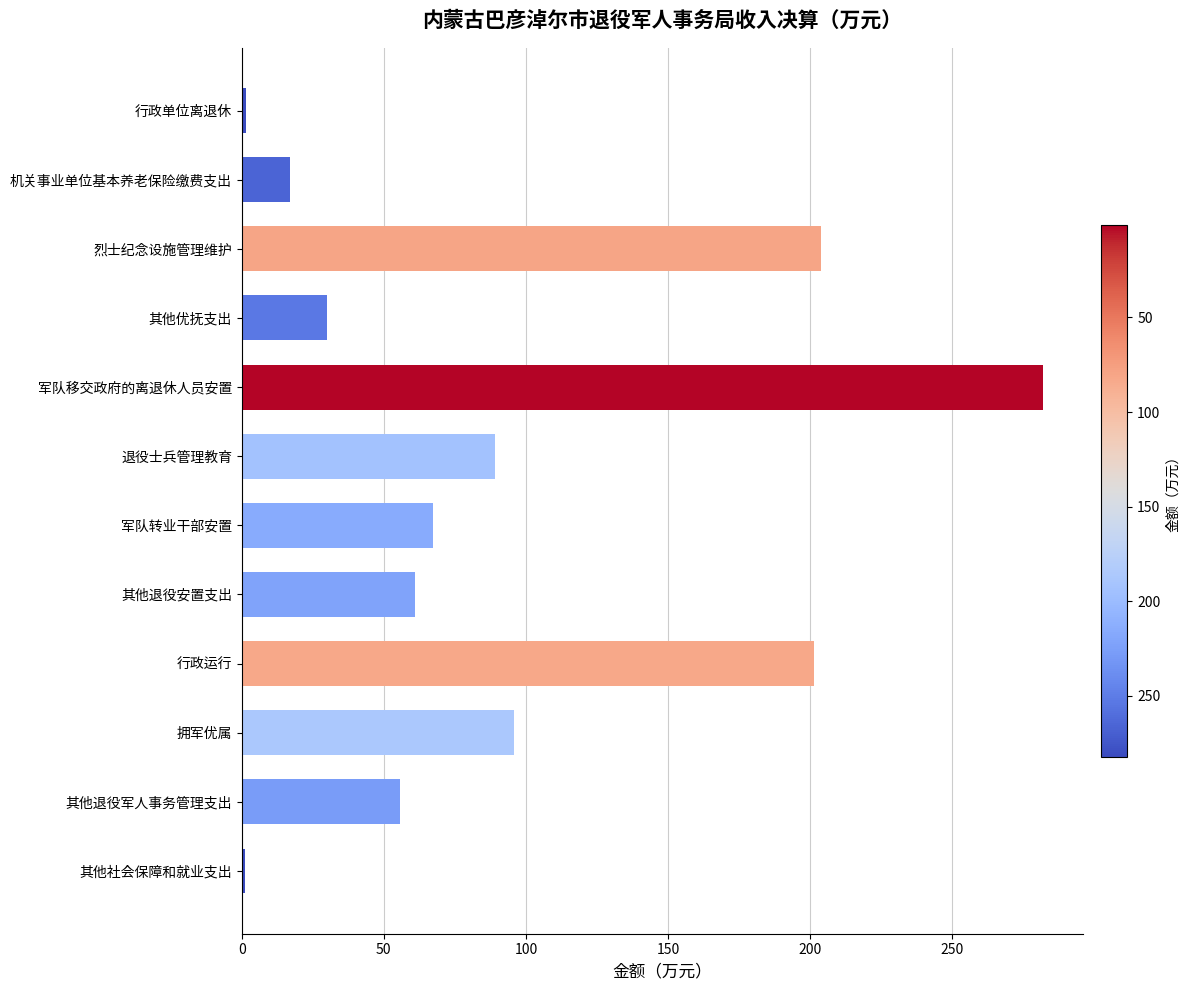

What is the sum of the values at 其他退役军人事务管理支出 and 军队移交政府的离退休人员安置?

337.7